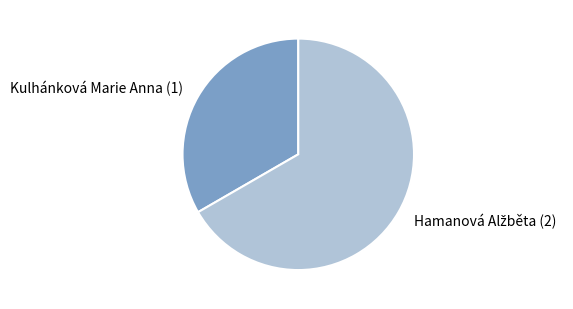

Is there a majority slice in this chart?

Yes